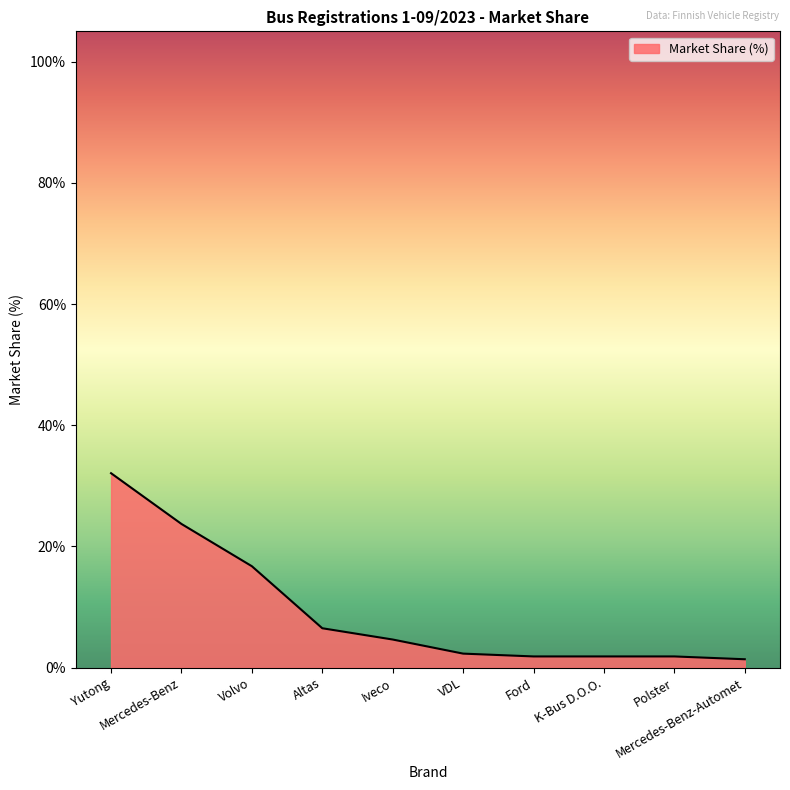

How many lines are shown in the chart?

1